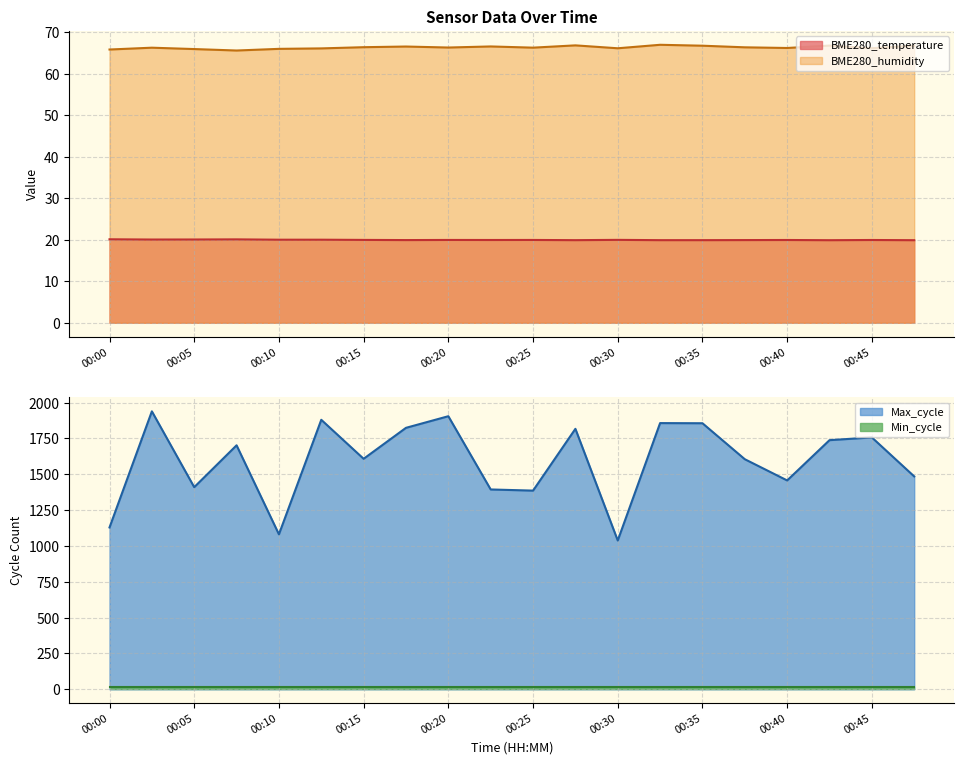

What is the smallest value displayed?

19.9